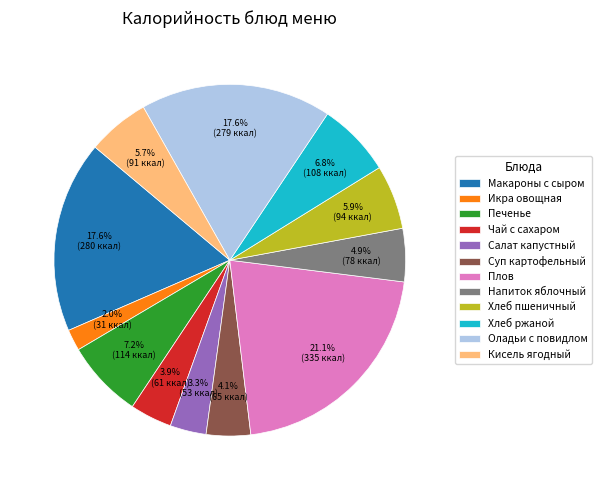

True or false: Хлеб пшеничный accounts for 1% of the total.

False